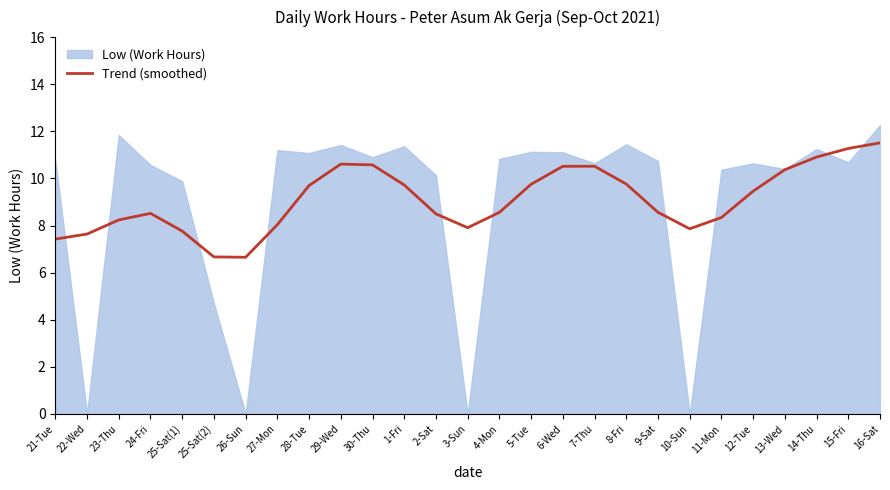

The Trend (smoothed) series shows 18.9 at 29-Wed. True or false?

False